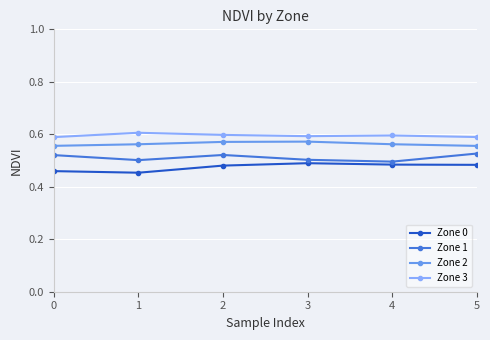

Count the Zone 3 values in the range 0 to 1.

6